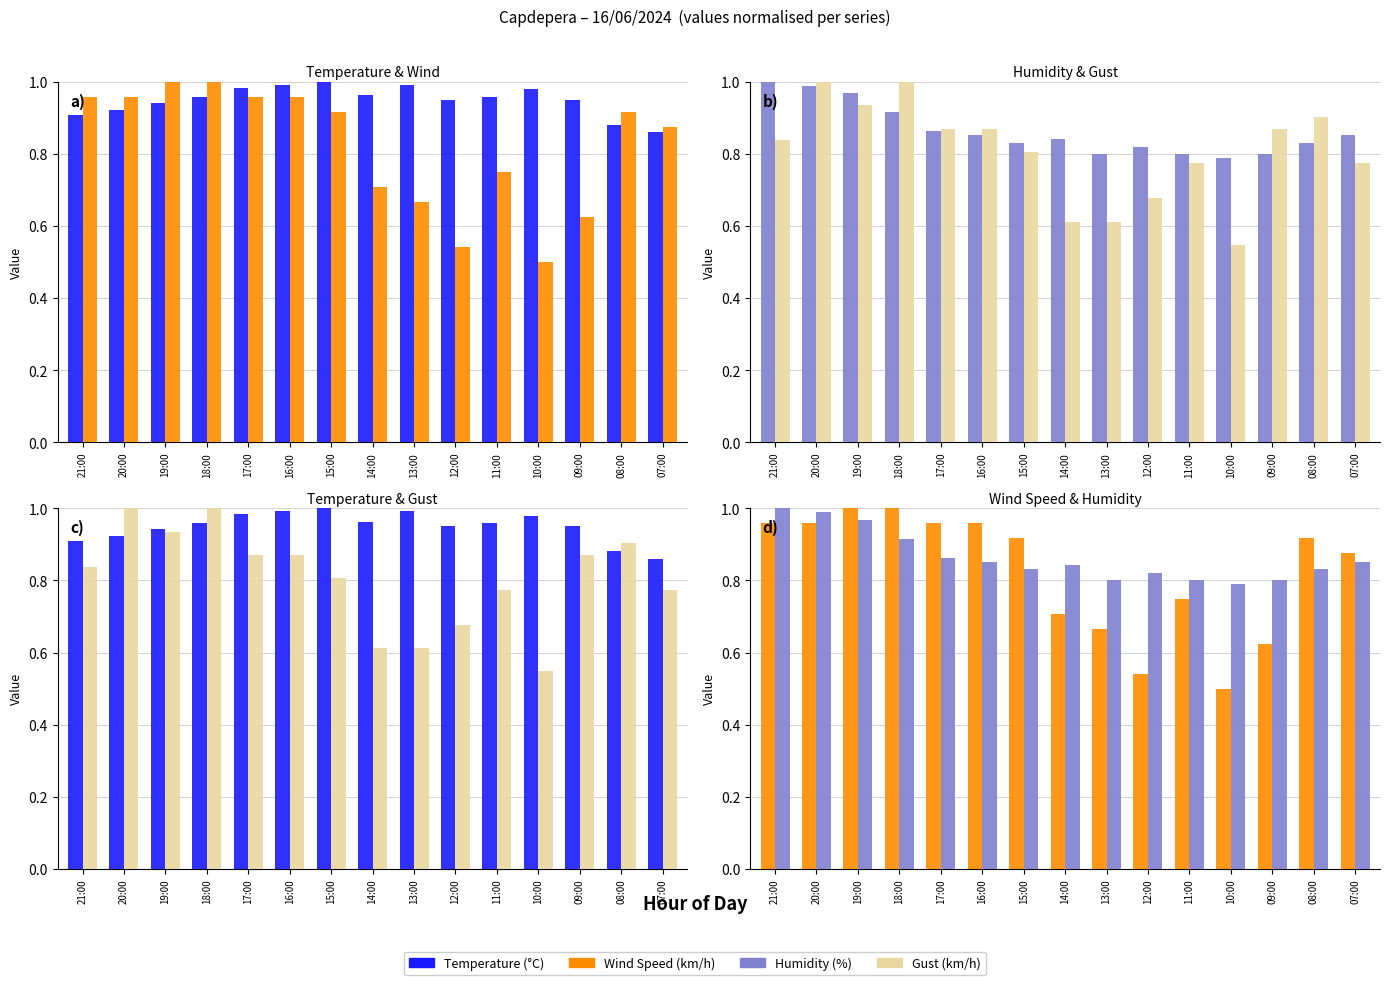

How many groups of bars are there?

15